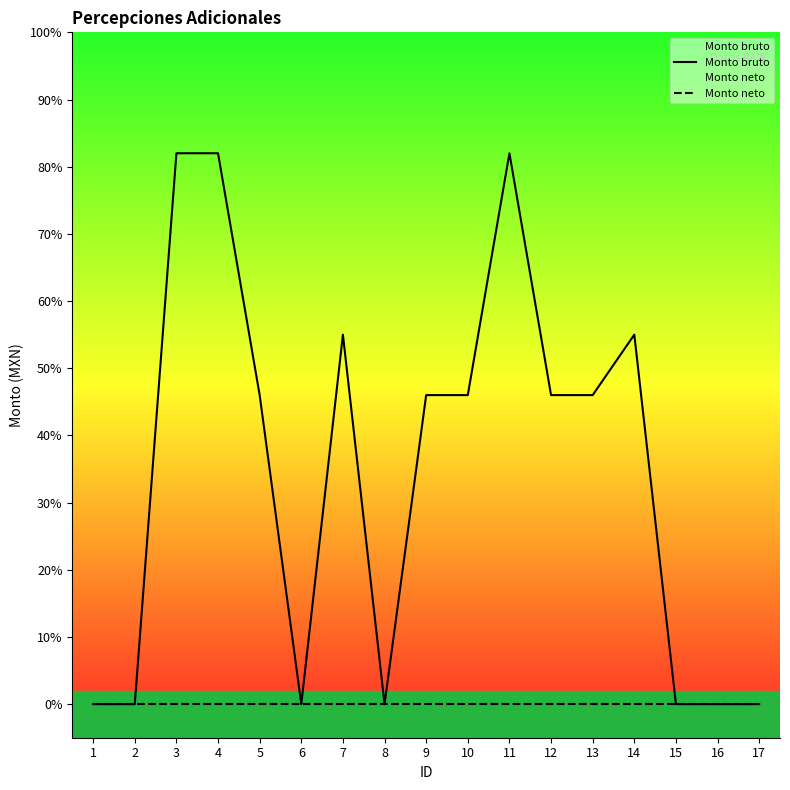

In Monto bruto, how many points are higher than both neighbors (excluding endpoints)?

3